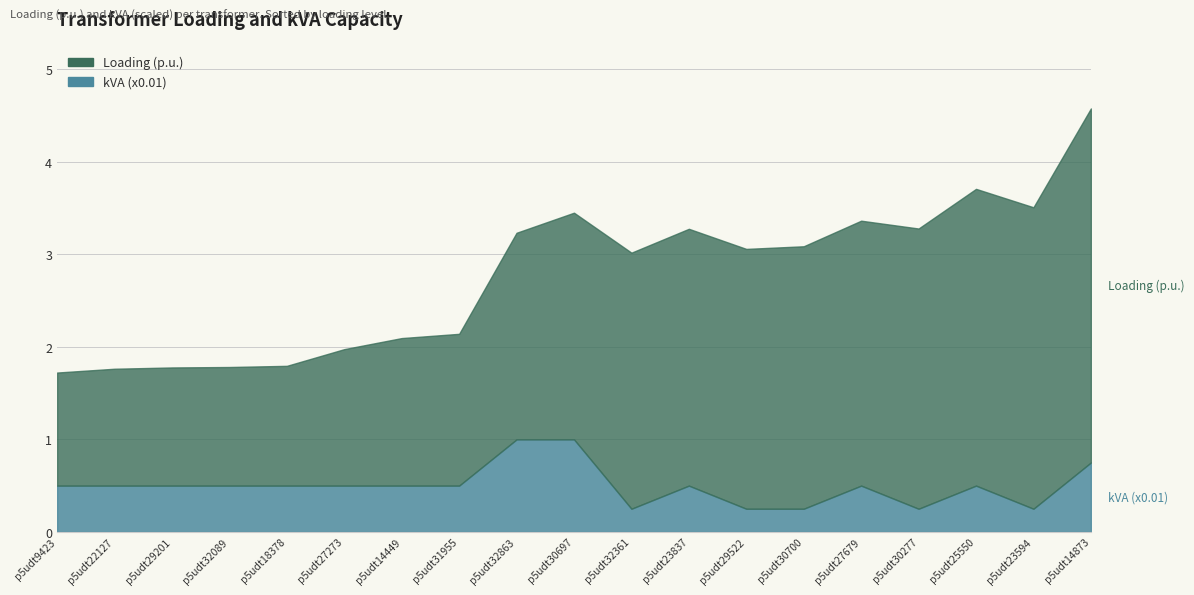

What is the difference between the highest and lowest values at p5udt22127?

0.8